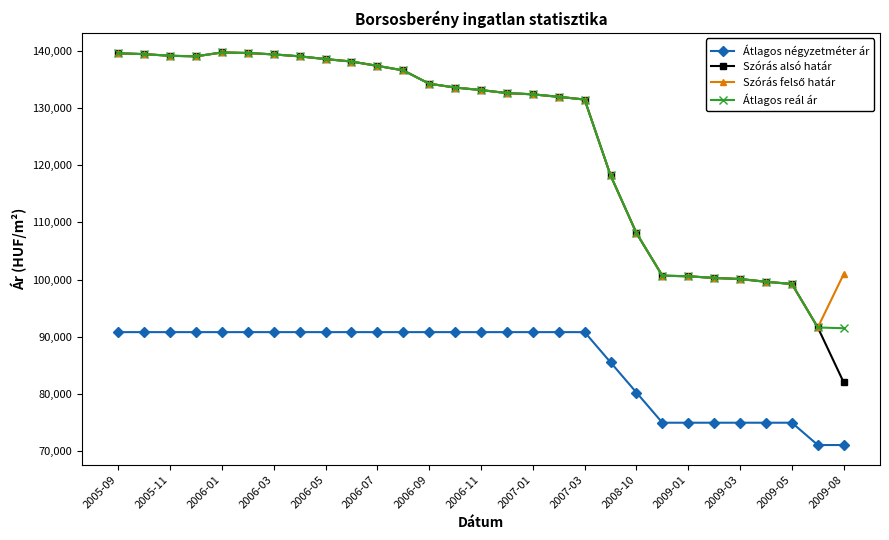

What is the minimum value shown in the chart?

71100